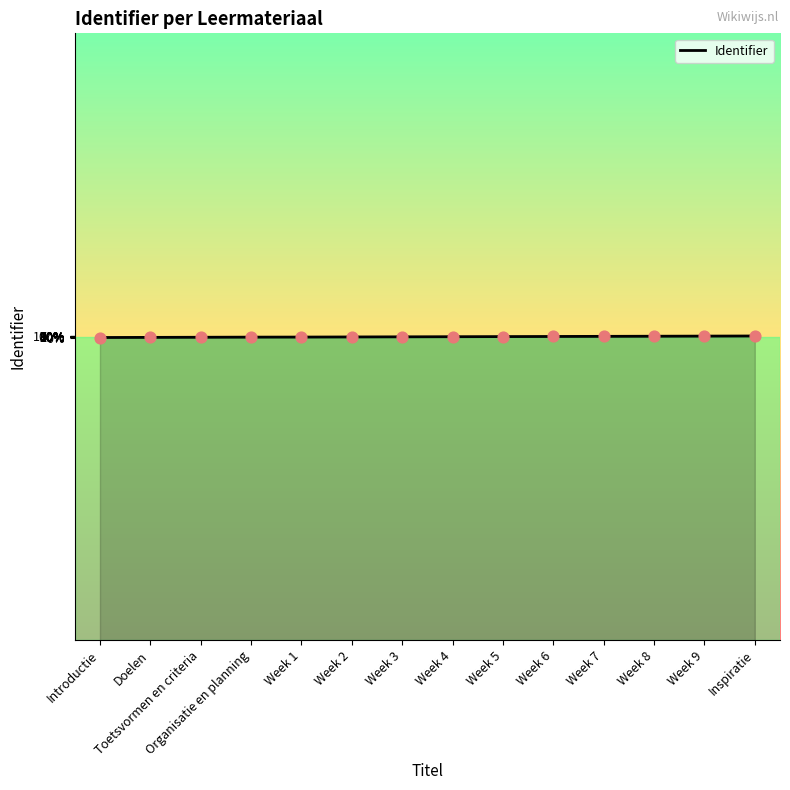

Does the chart have visible grid lines?

No